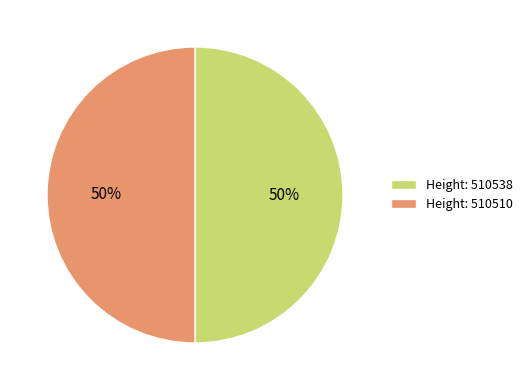

To the nearest percent, what is the combined percentage of Height: 510510 and Height: 510538?

100%